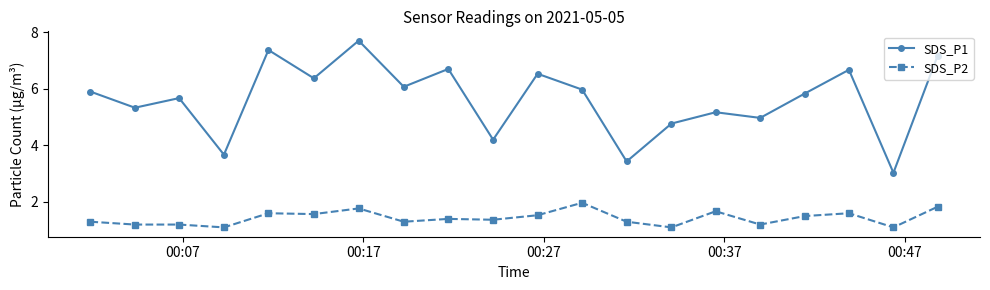

What is the difference between the maximum and minimum values in the SDS_P2 series?

0.9